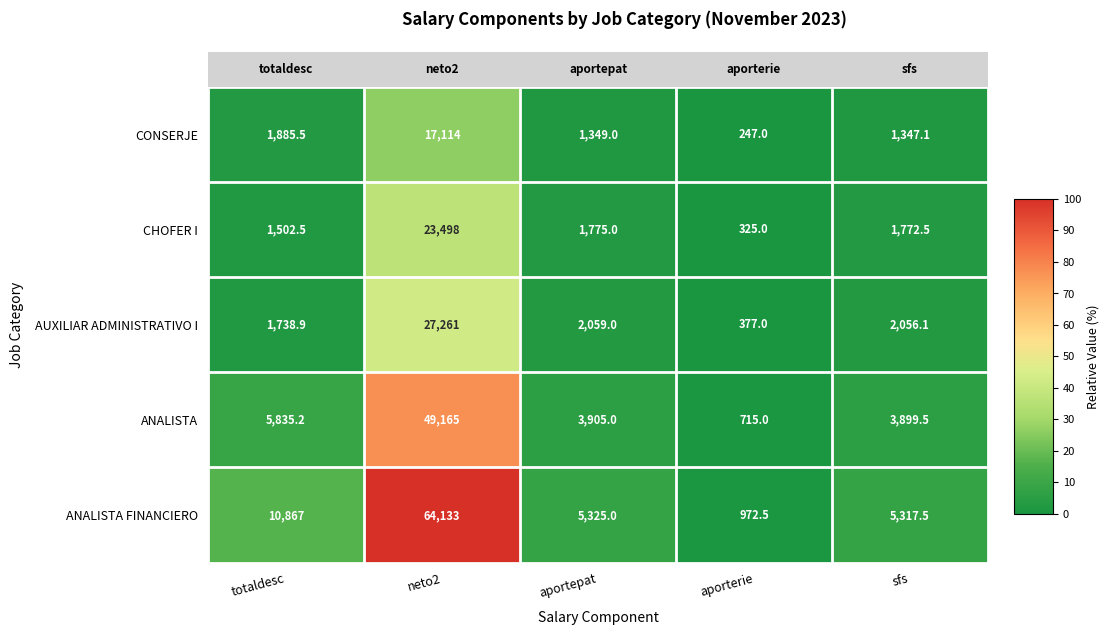

What is the difference between the highest and lowest values at aportepat?

3976.0